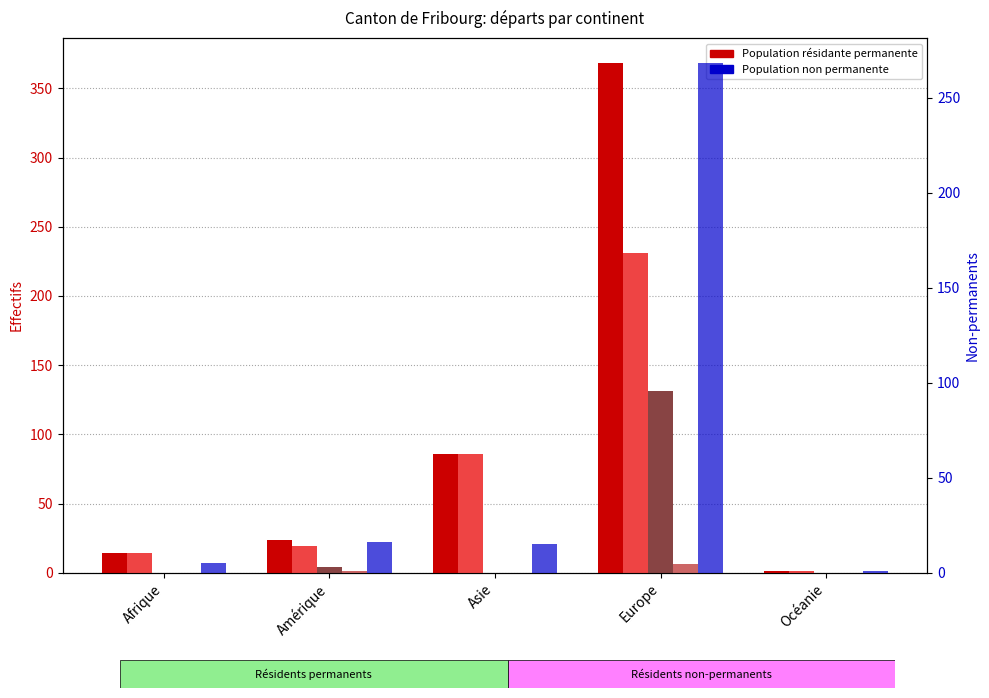

The Etablis C series shows 4 at Amérique. True or false?

True